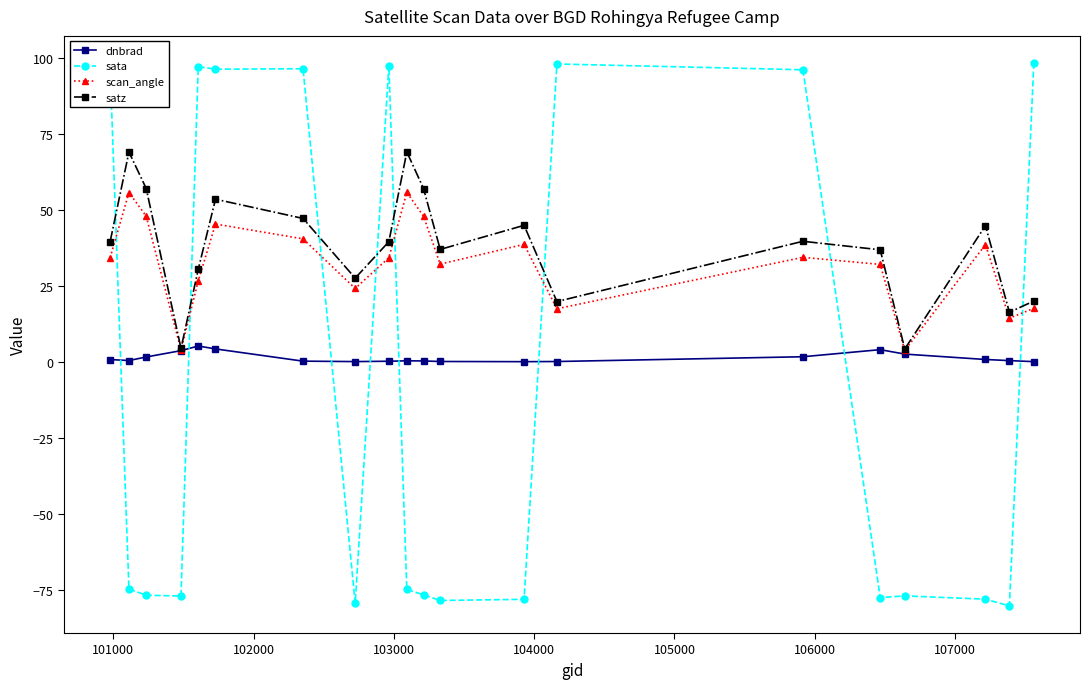

What is the minimum value shown in the chart?

-80.1